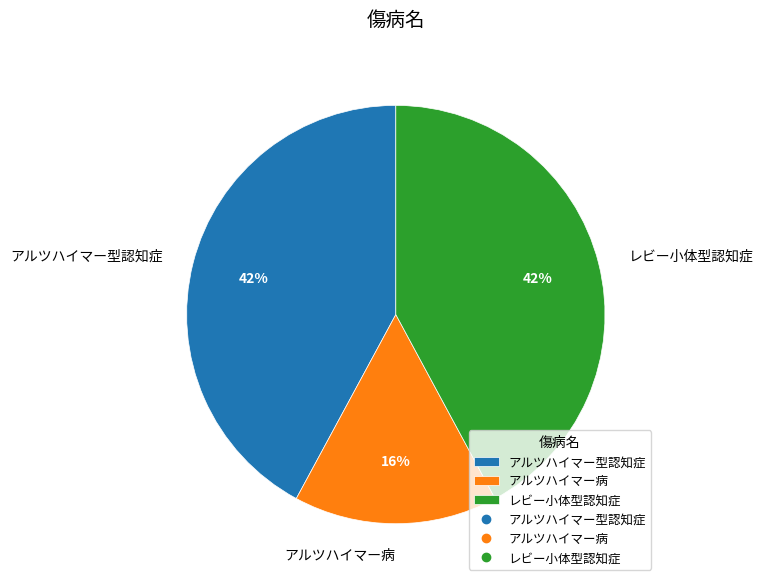

What is the smallest slice in the pie chart?

アルツハイマー病